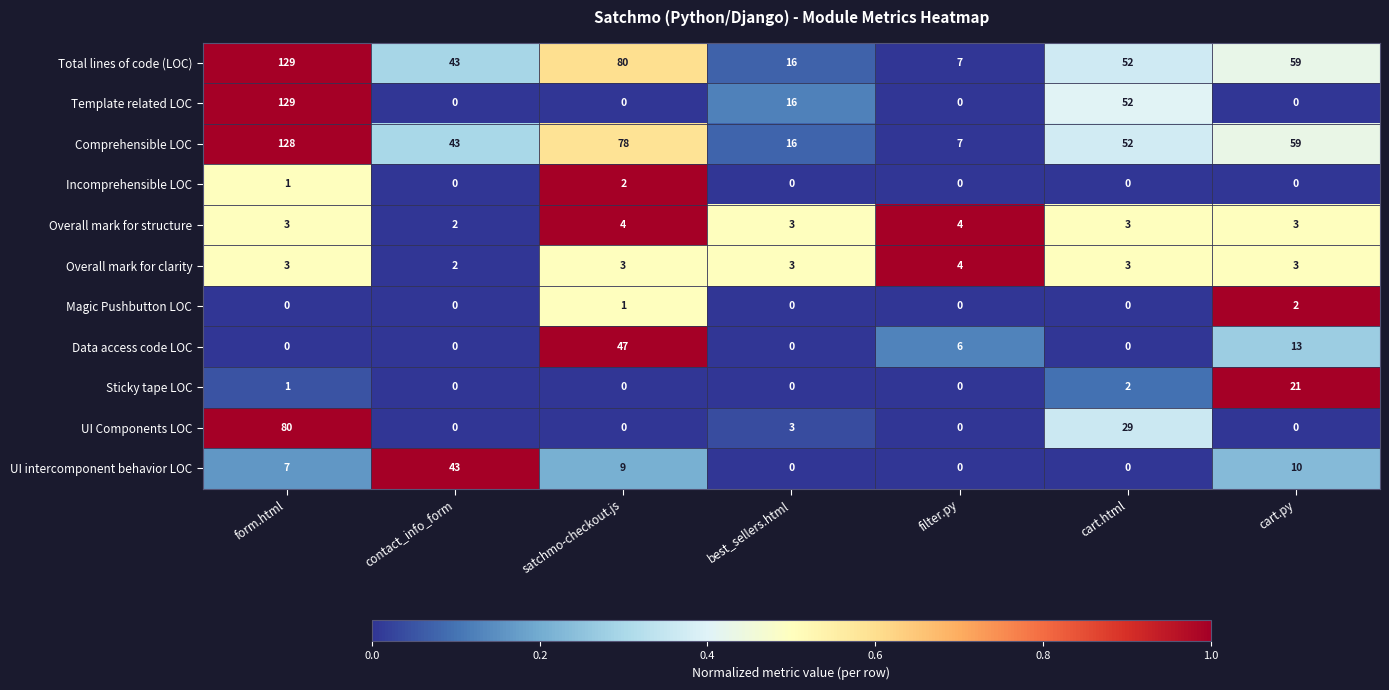

Is it true that Data access code LOC equals 0 at best_sellers.html?

True